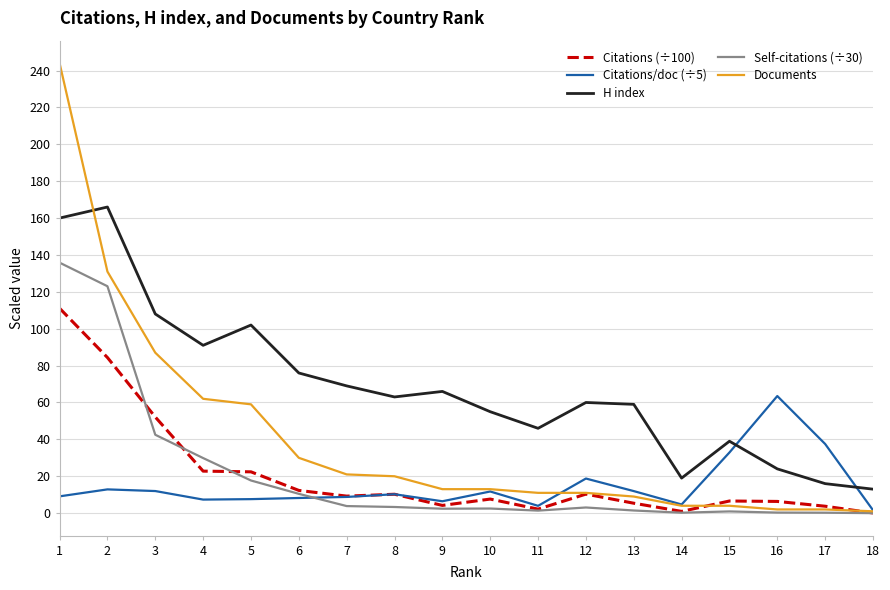

What is the maximum value shown in the chart?

244.0